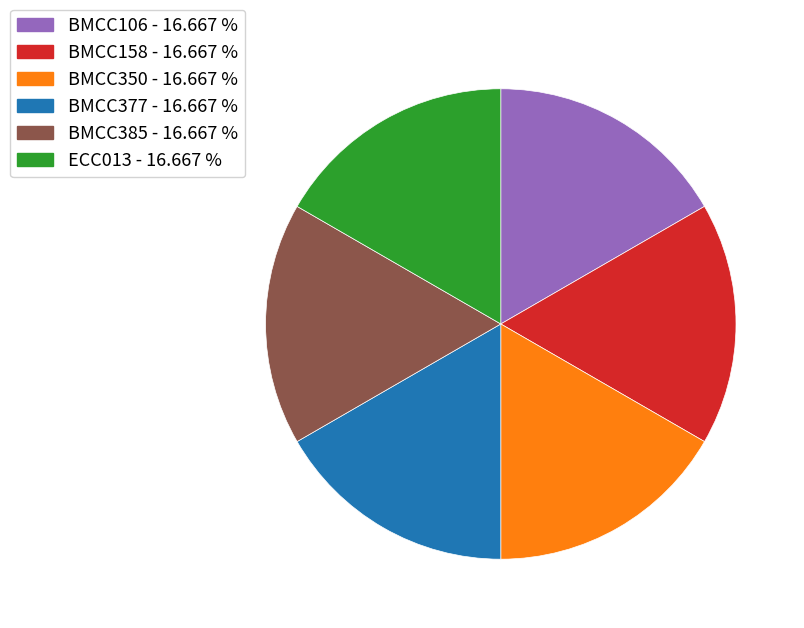

Is there a majority slice in this chart?

No